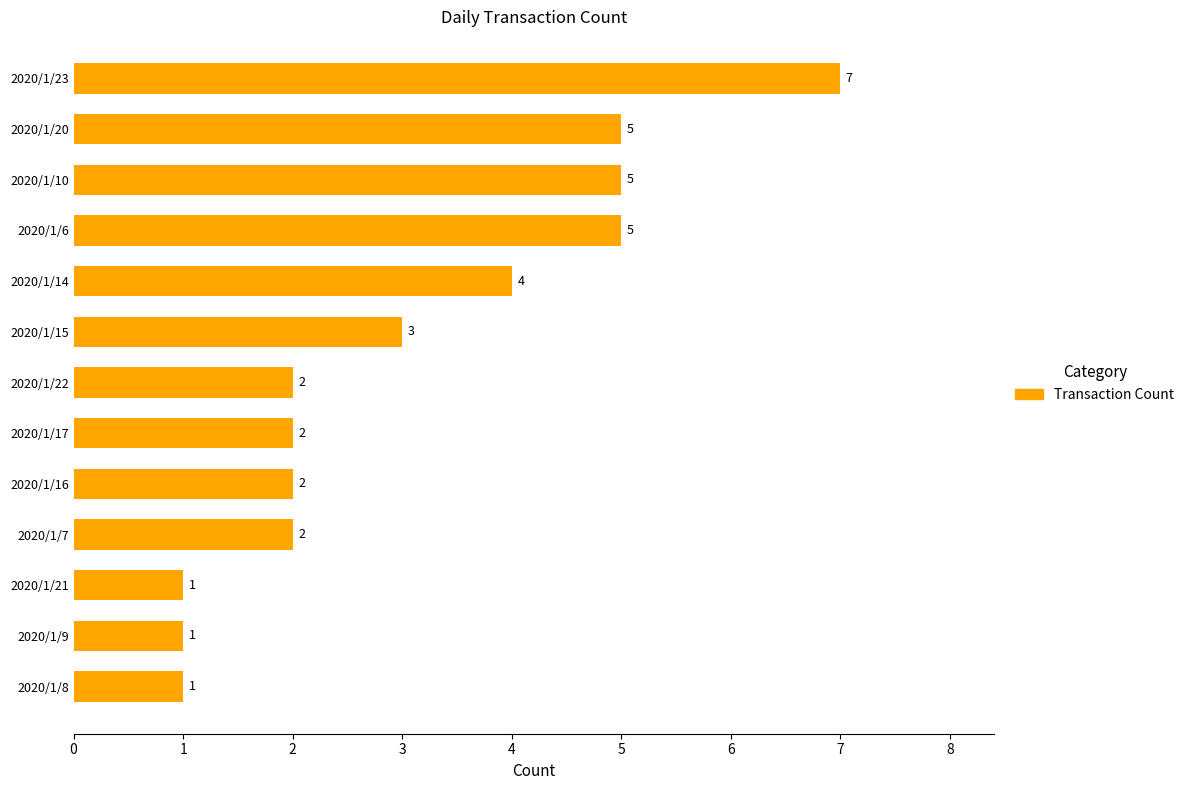

How many values are between 2 and 5?

9